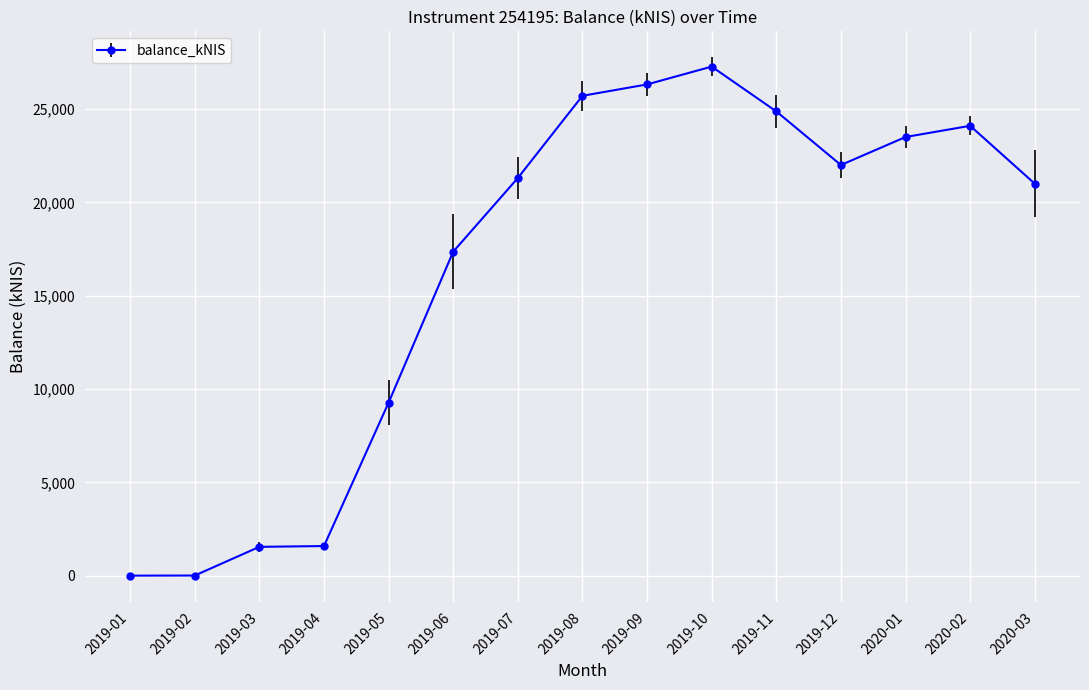

What is the average value?

16391.6